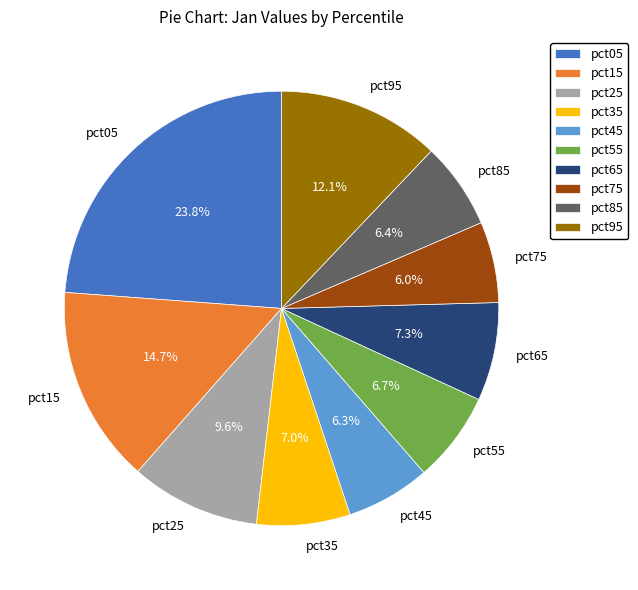

Do pct75 and pct65 together represent more than half of the pie?

No